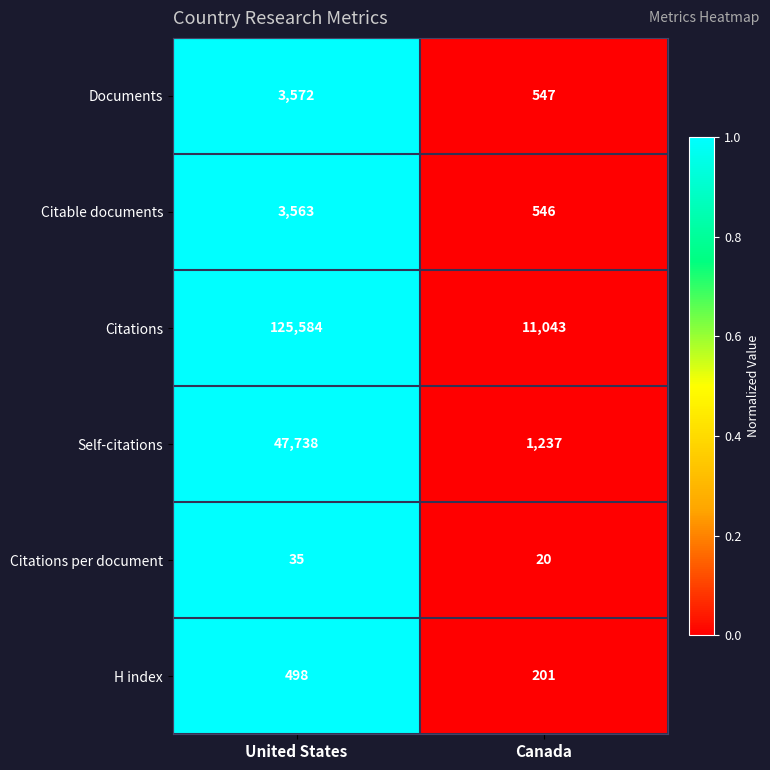

At which category does the chart reach its minimum across all series?

Canada